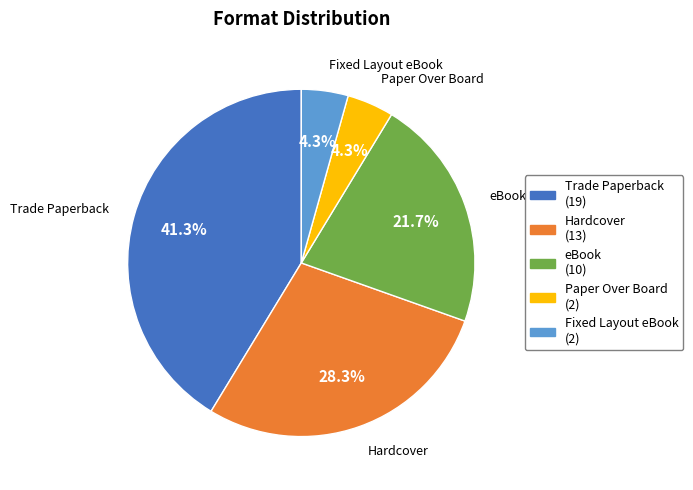

What is the largest slice in the pie chart?

Trade Paperback